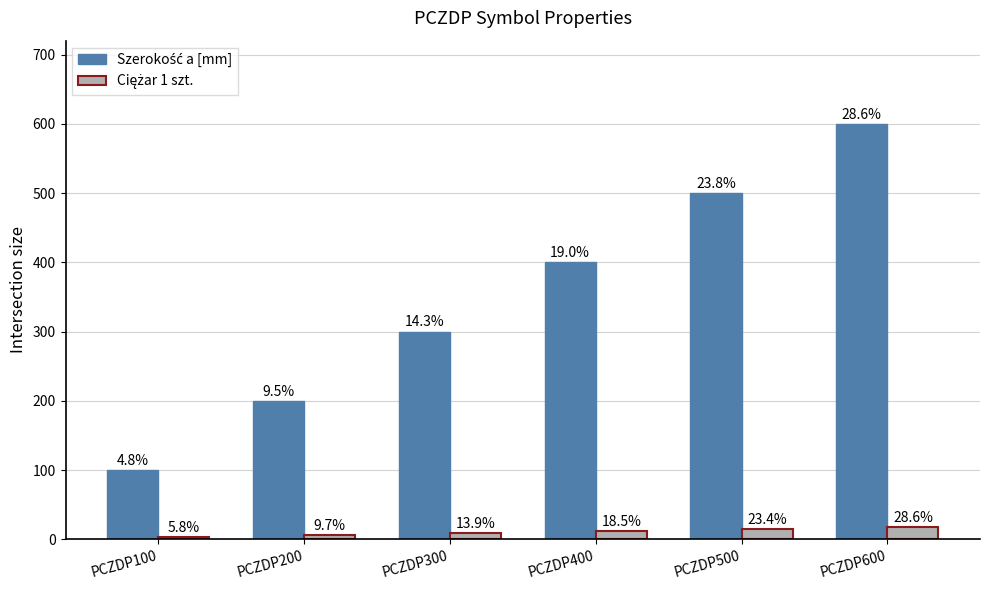

What value does the Ciężar 1 szt. series have at PCZDP200?

6.2